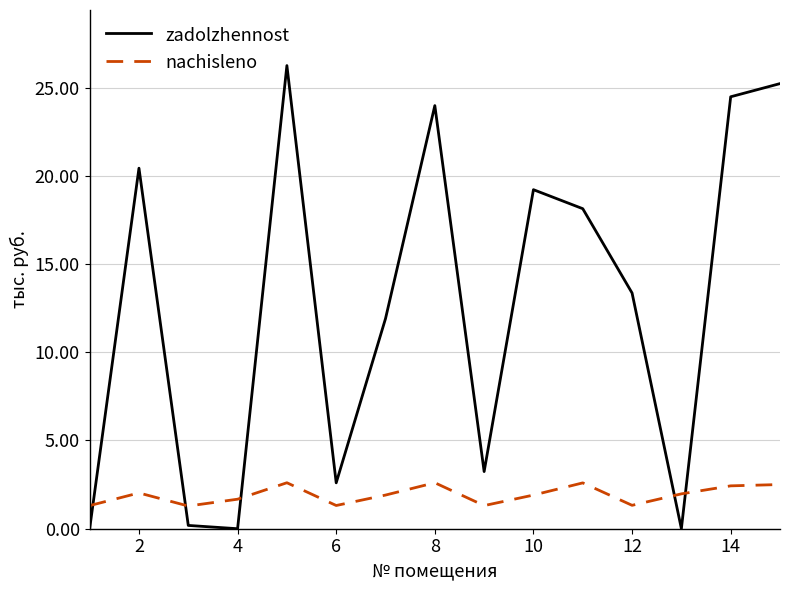

Which series has the widest spread of values?

zadolzhennost